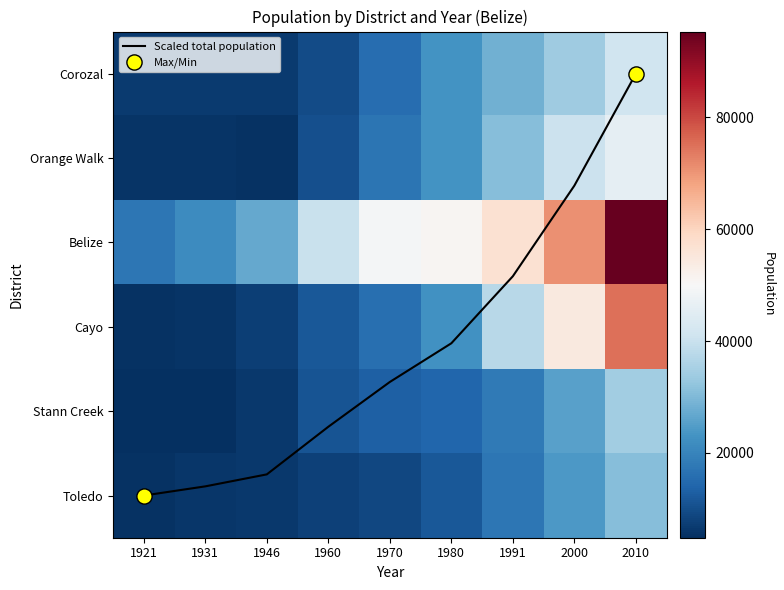

The value of Orange Walk at 1980 is 22870.0. True or false?

True